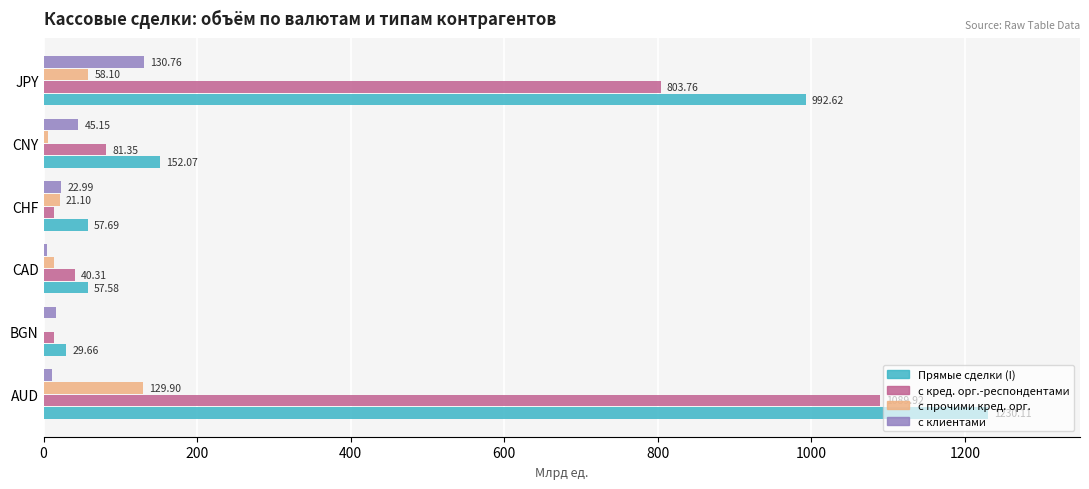

Which series changed the most between AUD and CHF?

Прямые сделки (I)